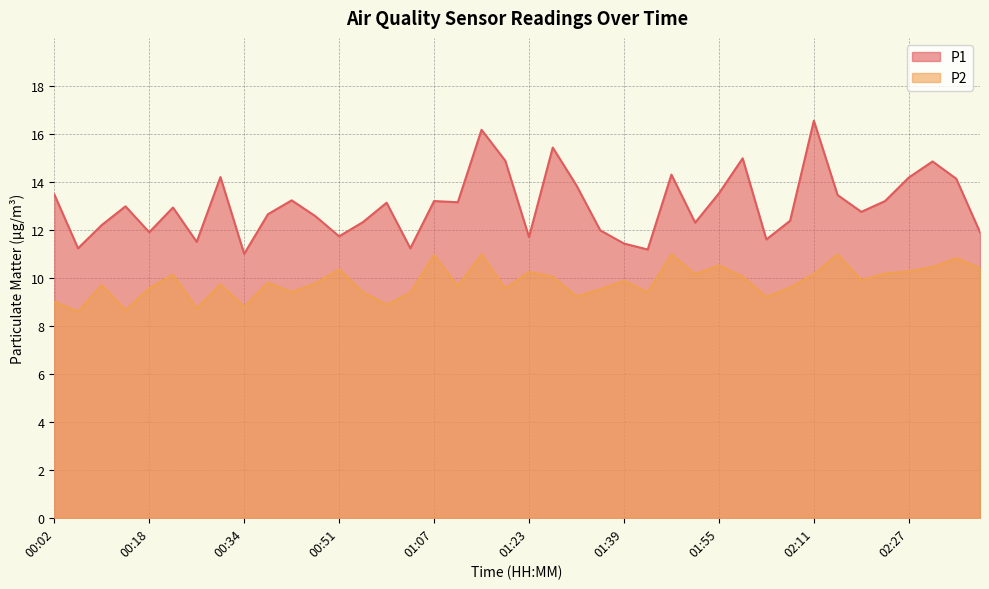

Reading right to left, extract all data points from this chart.

P1: 02:39=11.9	02:35=14.1	02:31=14.8	02:27=14.2	02:23=13.2	02:19=12.8	02:15=13.4	02:11=16.6	02:07=12.4	02:03=11.6	01:59=15.0	01:55=13.5	01:51=12.3	01:47=14.3	01:43=11.2	01:39=11.4	01:35=12.0	01:31=13.8	01:27=15.4	01:23=11.7	01:19=14.9	01:15=16.2	01:11=13.2	01:07=13.2	01:03=11.2	00:59=13.1	00:55=12.3	00:51=11.7	00:47=12.6	00:42=13.2	00:38=12.7	00:34=11.0	00:30=14.2	00:26=11.5	00:22=12.9	00:18=11.9	00:14=13.0	00:10=12.2	00:06=11.2	00:02=13.5
P2: 02:39=10.4	02:35=10.8	02:31=10.4	02:27=10.3	02:23=10.2	02:19=9.9	02:15=11.0	02:11=10.2	02:07=9.6	02:03=9.2	01:59=10.1	01:55=10.5	01:51=10.2	01:47=11.0	01:43=9.4	01:39=9.9	01:35=9.5	01:31=9.2	01:27=10.1	01:23=10.2	01:19=9.6	01:15=11.0	01:11=9.7	01:07=10.9	01:03=9.4	00:59=8.9	00:55=9.4	00:51=10.3	00:47=9.8	00:42=9.4	00:38=9.8	00:34=8.8	00:30=9.7	00:26=8.7	00:22=10.1	00:18=9.6	00:14=8.7	00:10=9.7	00:06=8.6	00:02=9.0